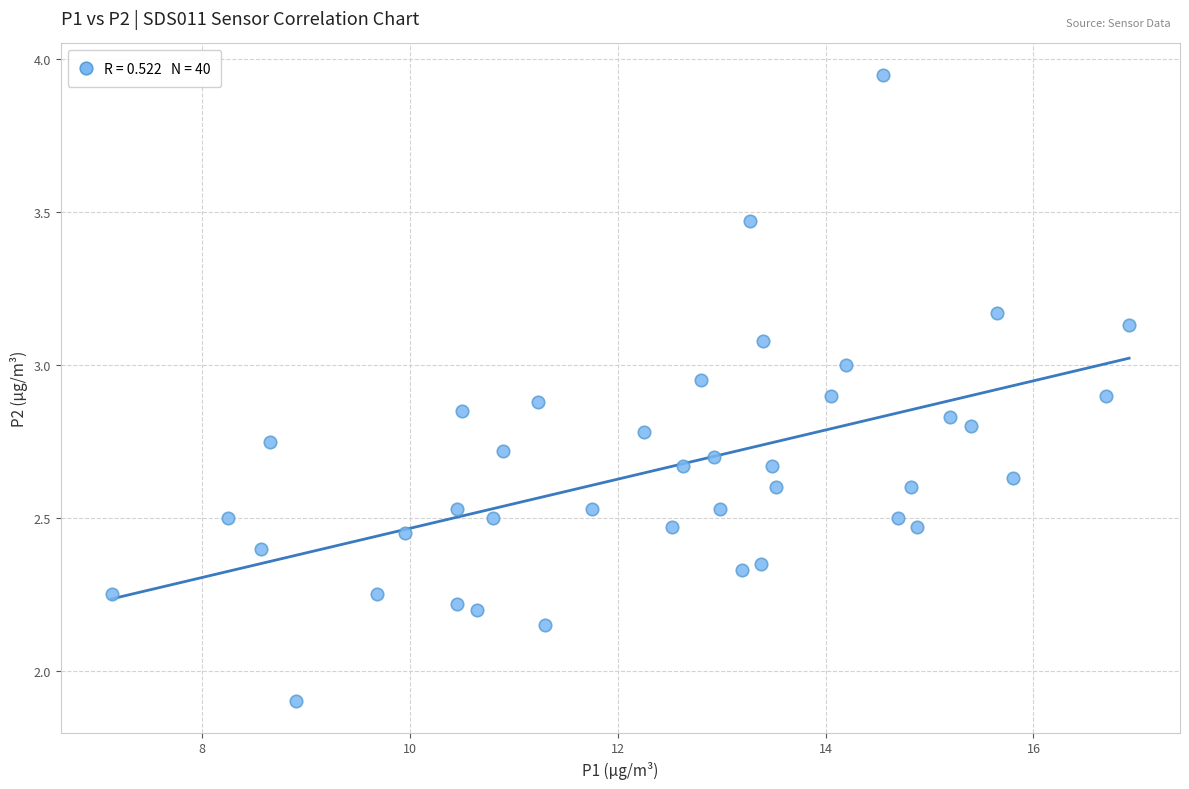

What Y value in the scatter plot is closest to 2?

1.9